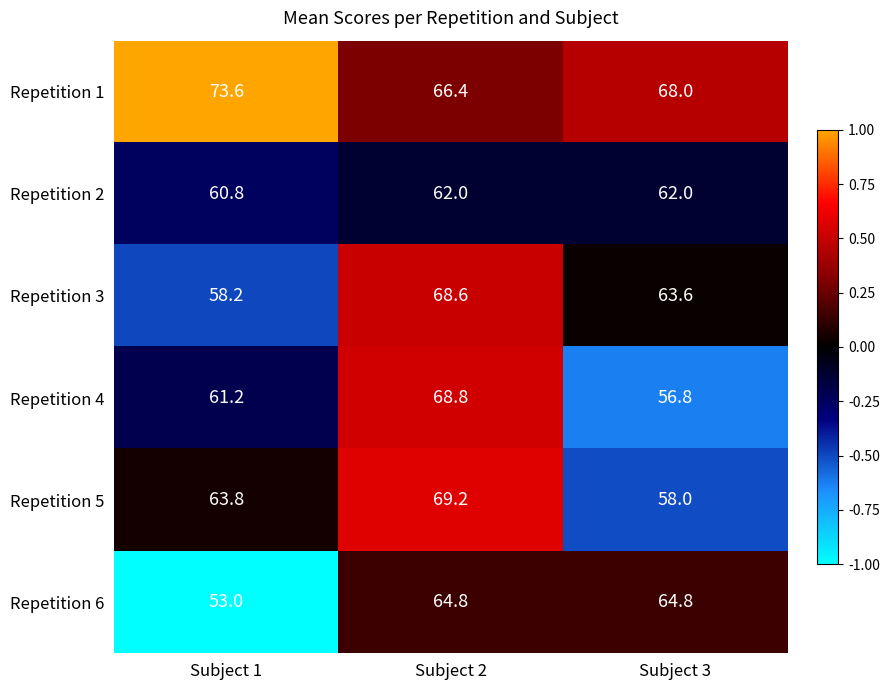

What is the difference between the highest and lowest values at Subject 1?

20.6